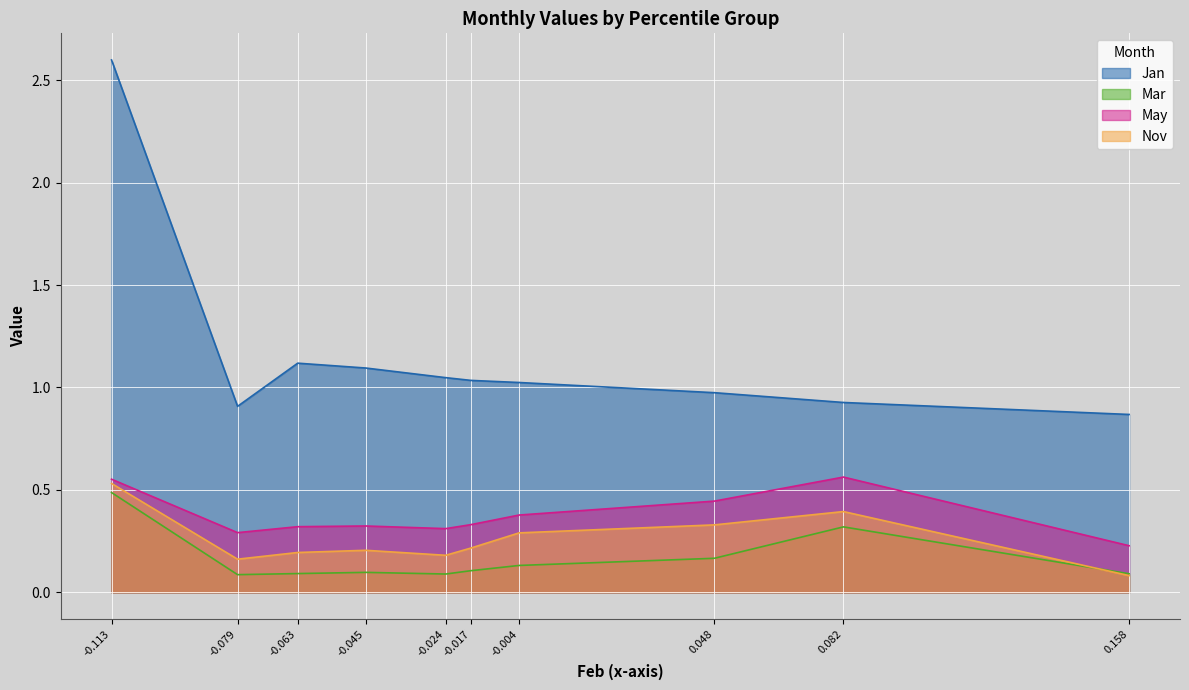

Is the value of Nov at 0.048 greater than the value of May at -0.113?

No